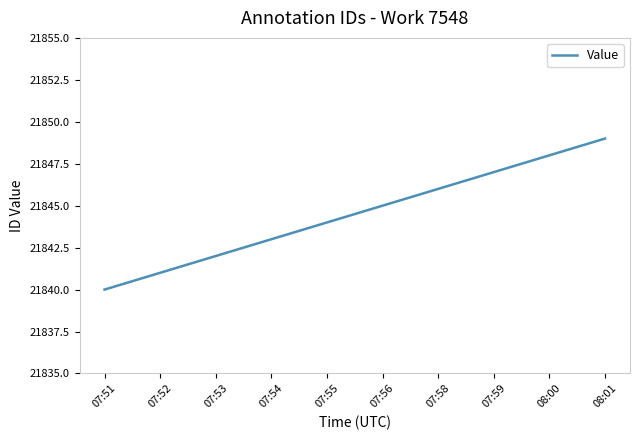

Reading left to right, extract all data points from this chart.

07:51=21840	07:52=21841	07:53=21842	07:54=21843	07:55=21844	07:56=21845	07:58=21846	07:59=21847	08:00=21848	08:01=21849